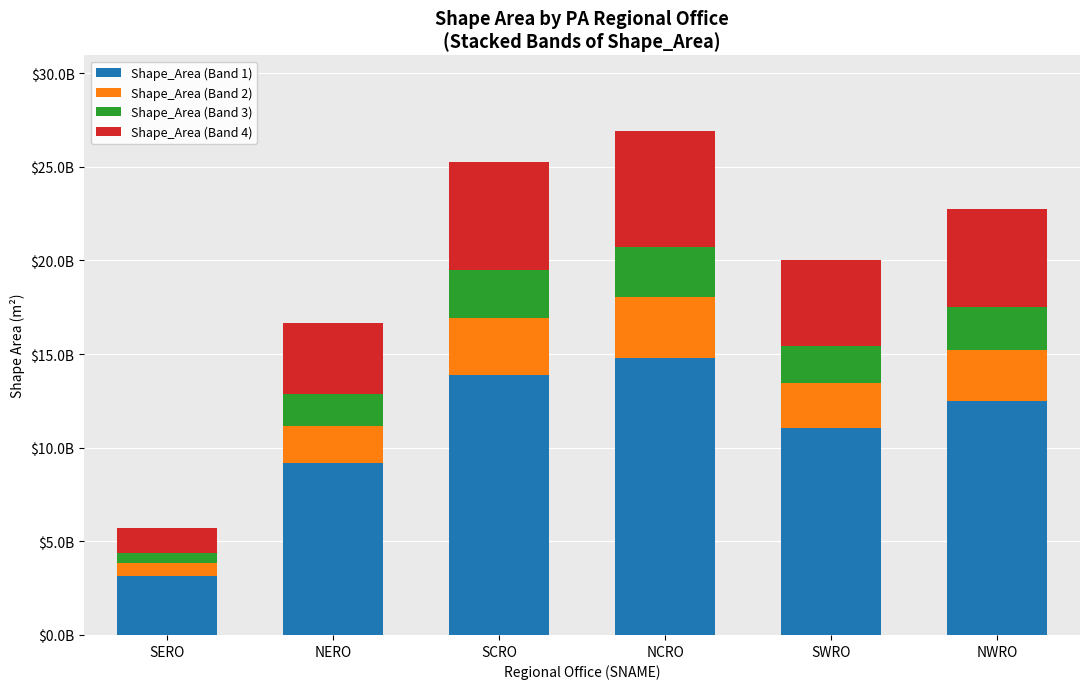

What are all the series names shown in the legend?

Shape_Area (Band 1), Shape_Area (Band 2), Shape_Area (Band 3), Shape_Area (Band 4)